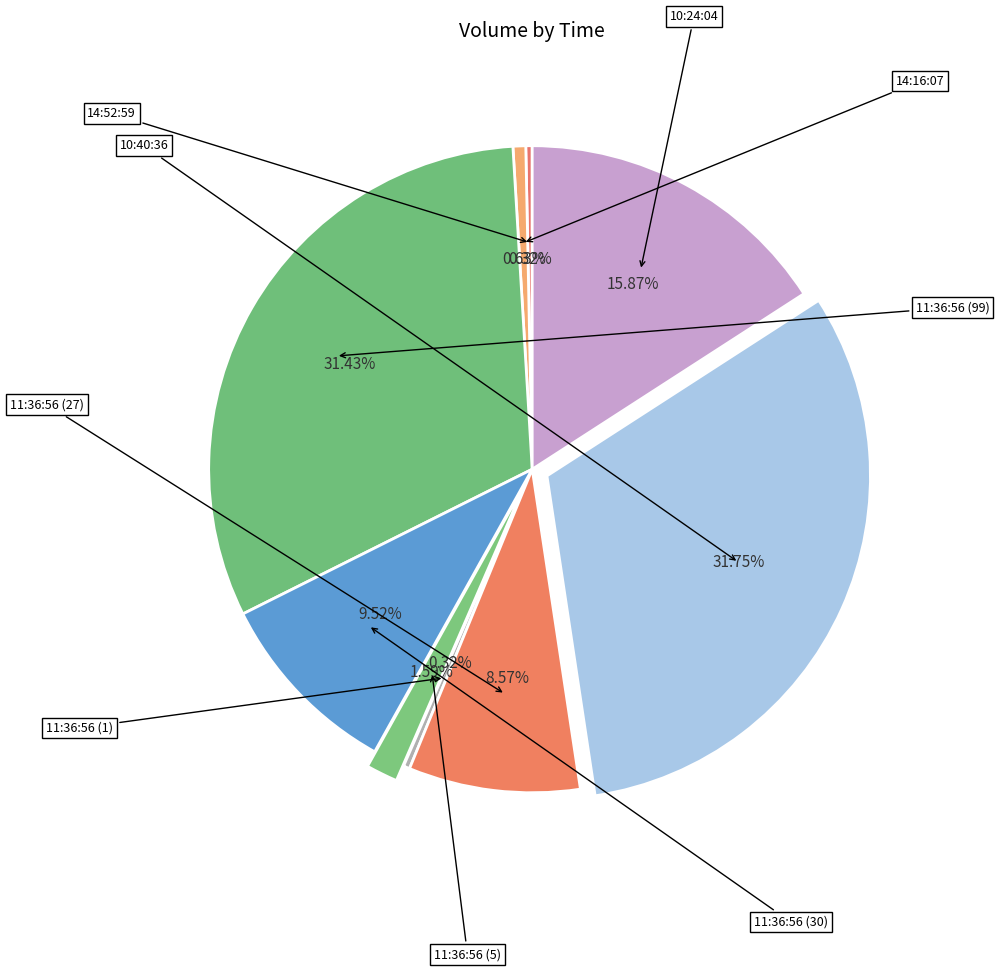

Count the number of slices in the pie.

9